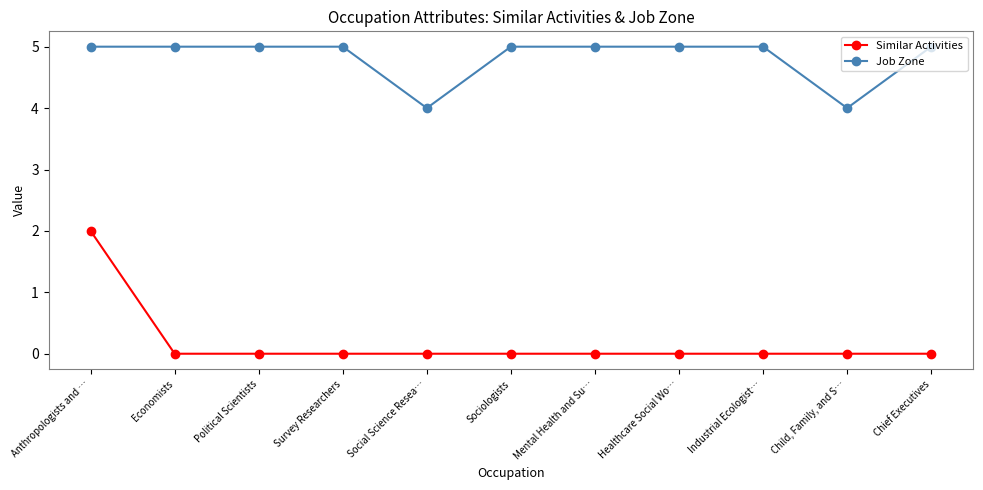

Which series has the largest range (max minus min)?

Similar Activities